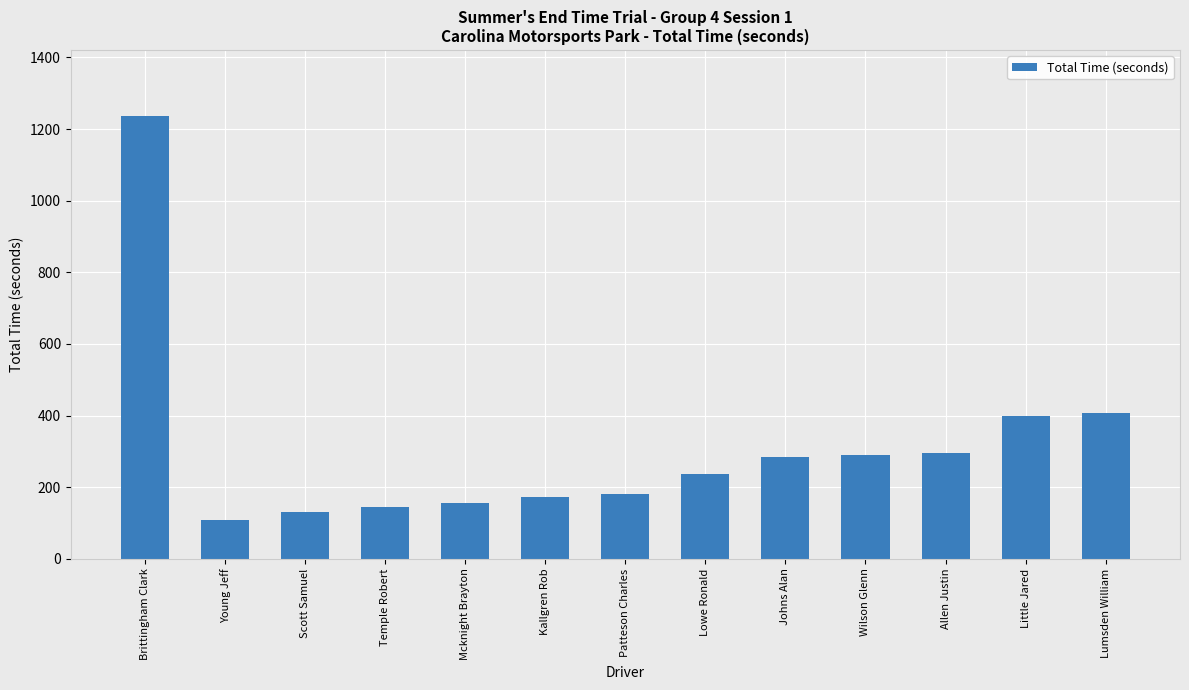

What is the label of the 13th bar from the right?

Brittingham Clark